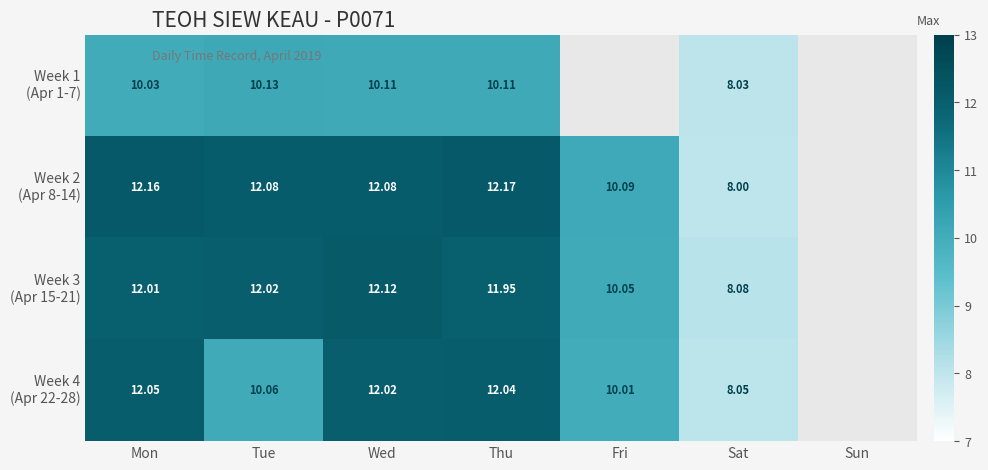

At which label is Week 2 (Apr 8-14) closest to 10?

Fri